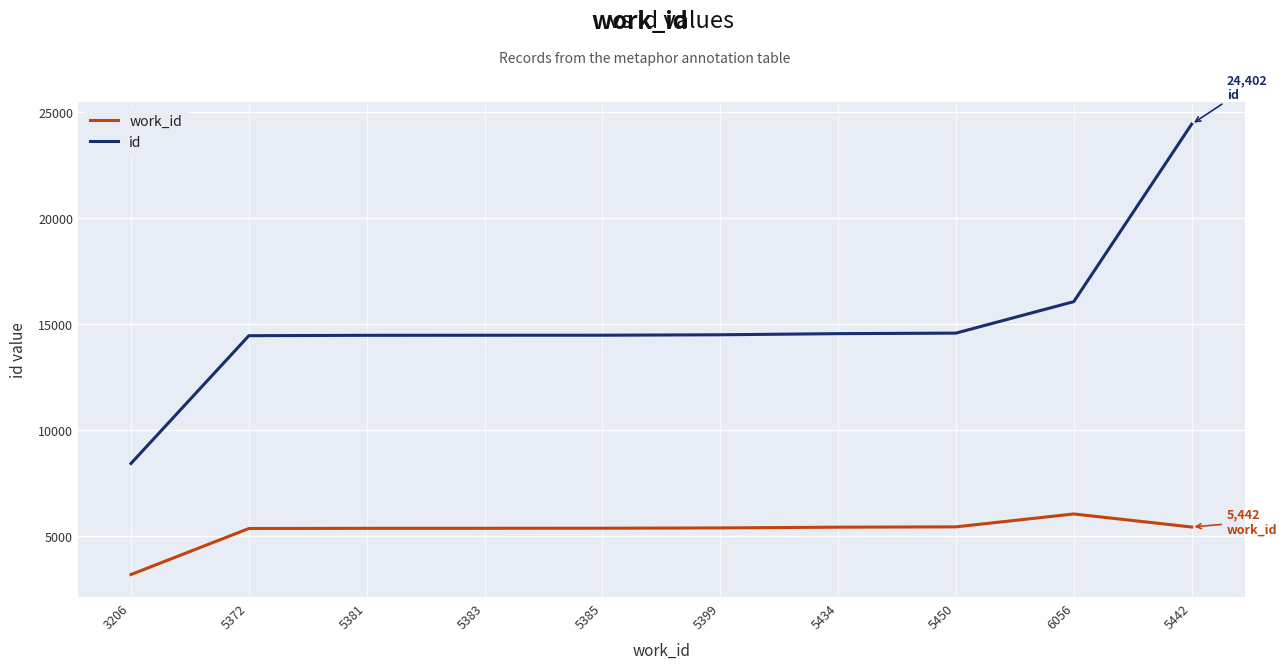

At which category is the sum across all series the highest?

5442